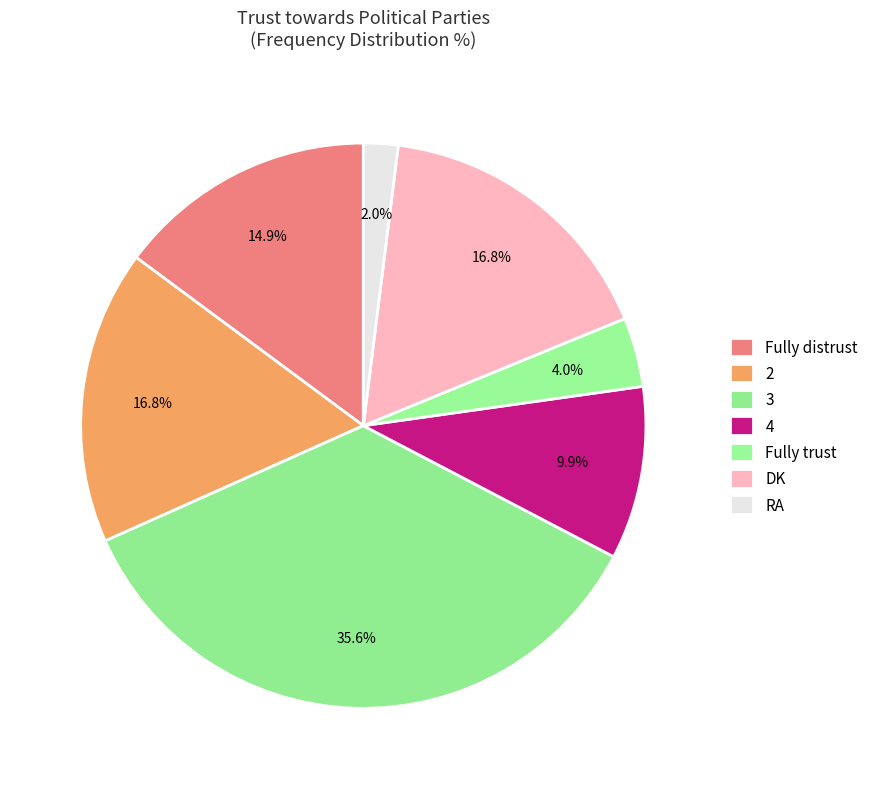

How much of the chart is everything except 4?

90.1%